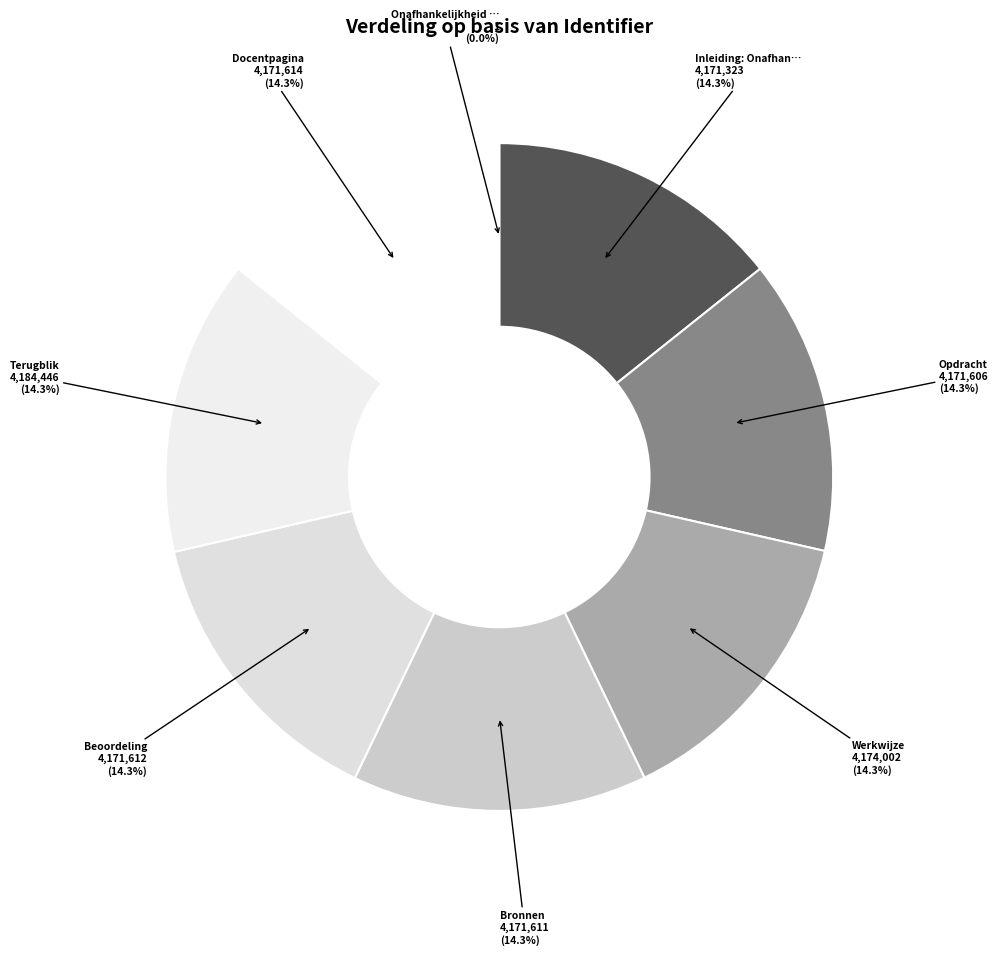

Is it true that Bronnen is 22% of the pie?

False